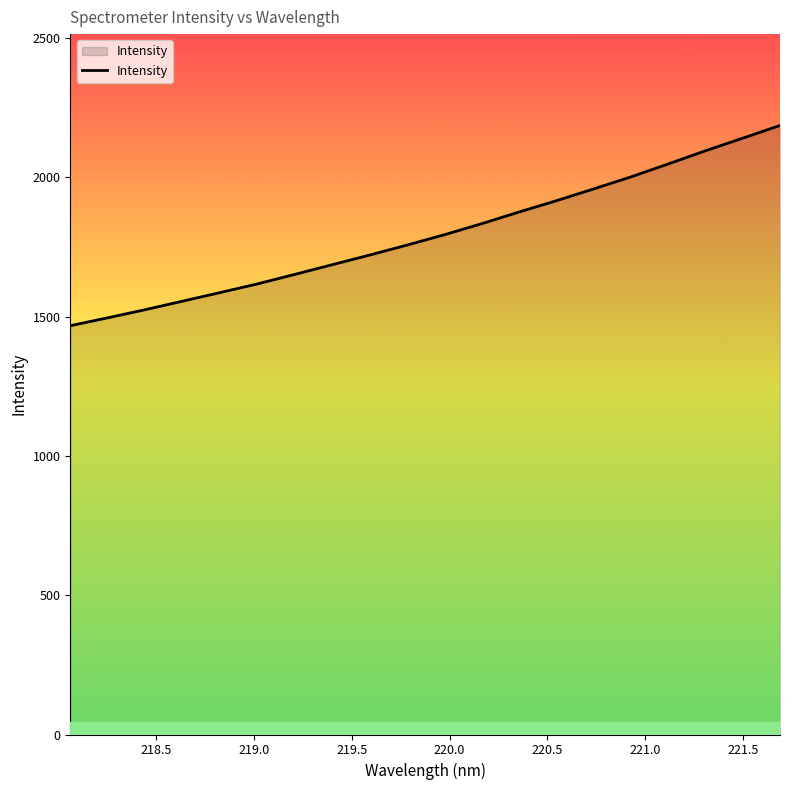

What is the maximum value shown in the chart?

2186.0